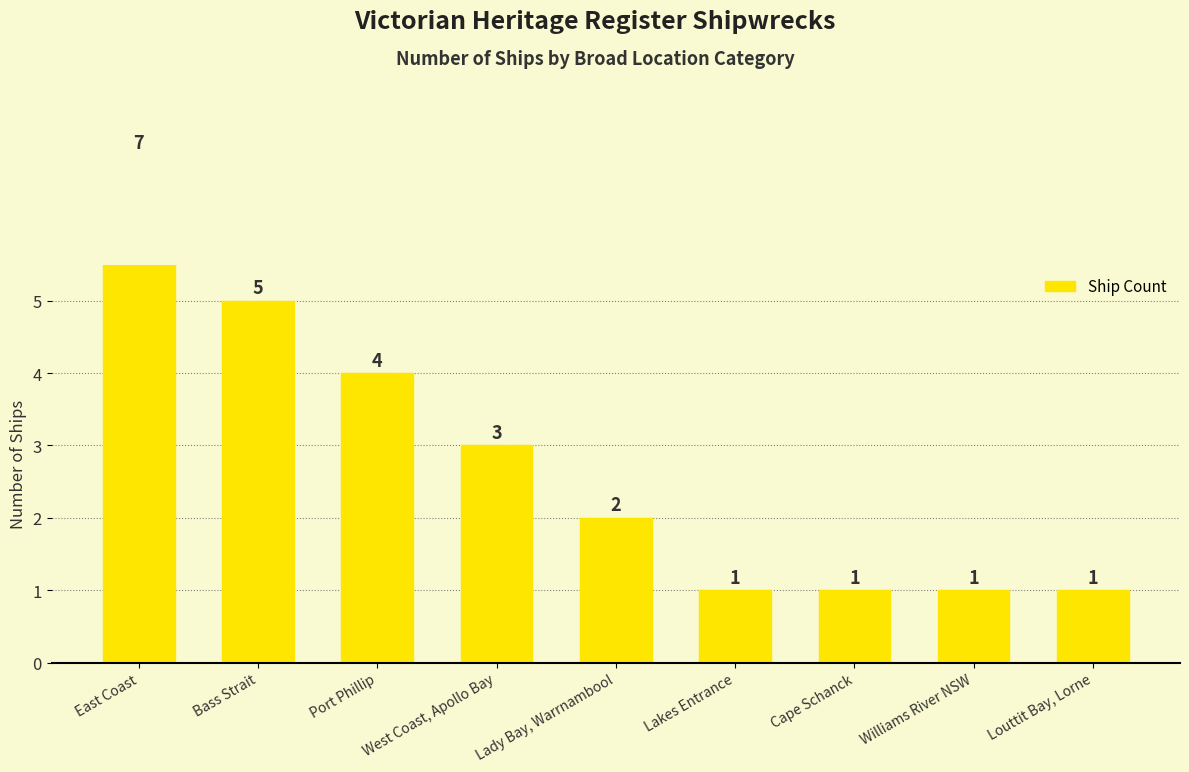

What is the sum of the values at Lakes Entrance and Lady Bay, Warrnambool?

3